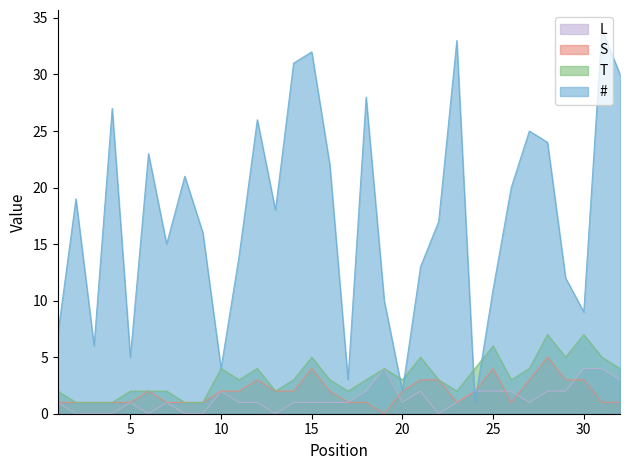

True or false: S and T cross at least once.

False